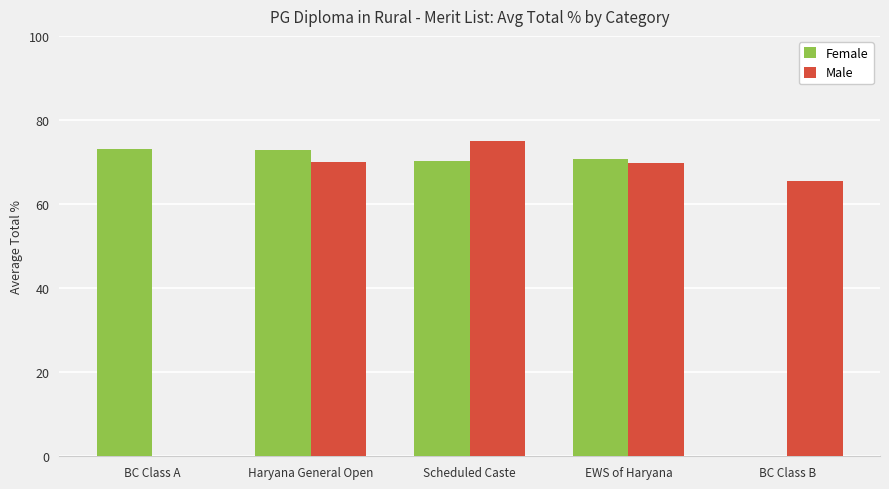

Is the value of Female at BC Class A greater than the value of Male at Scheduled Caste?

No